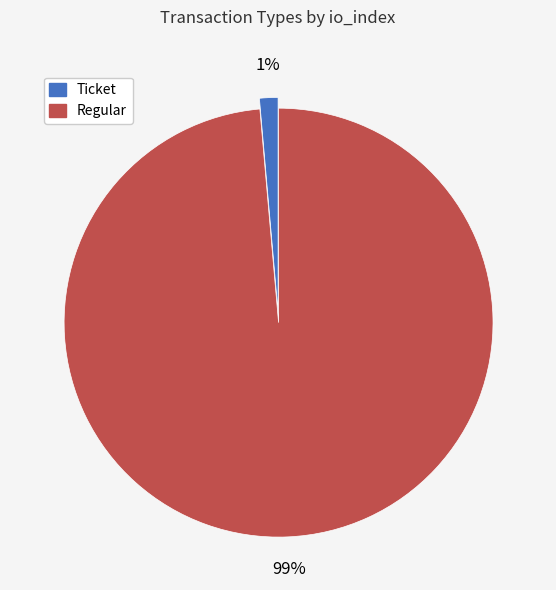

How many slices are in this pie chart?

2